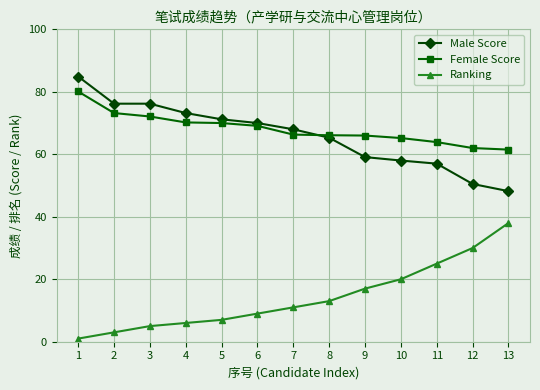

Is the value of Female Score at 3 greater than the value of Ranking at 9?

Yes